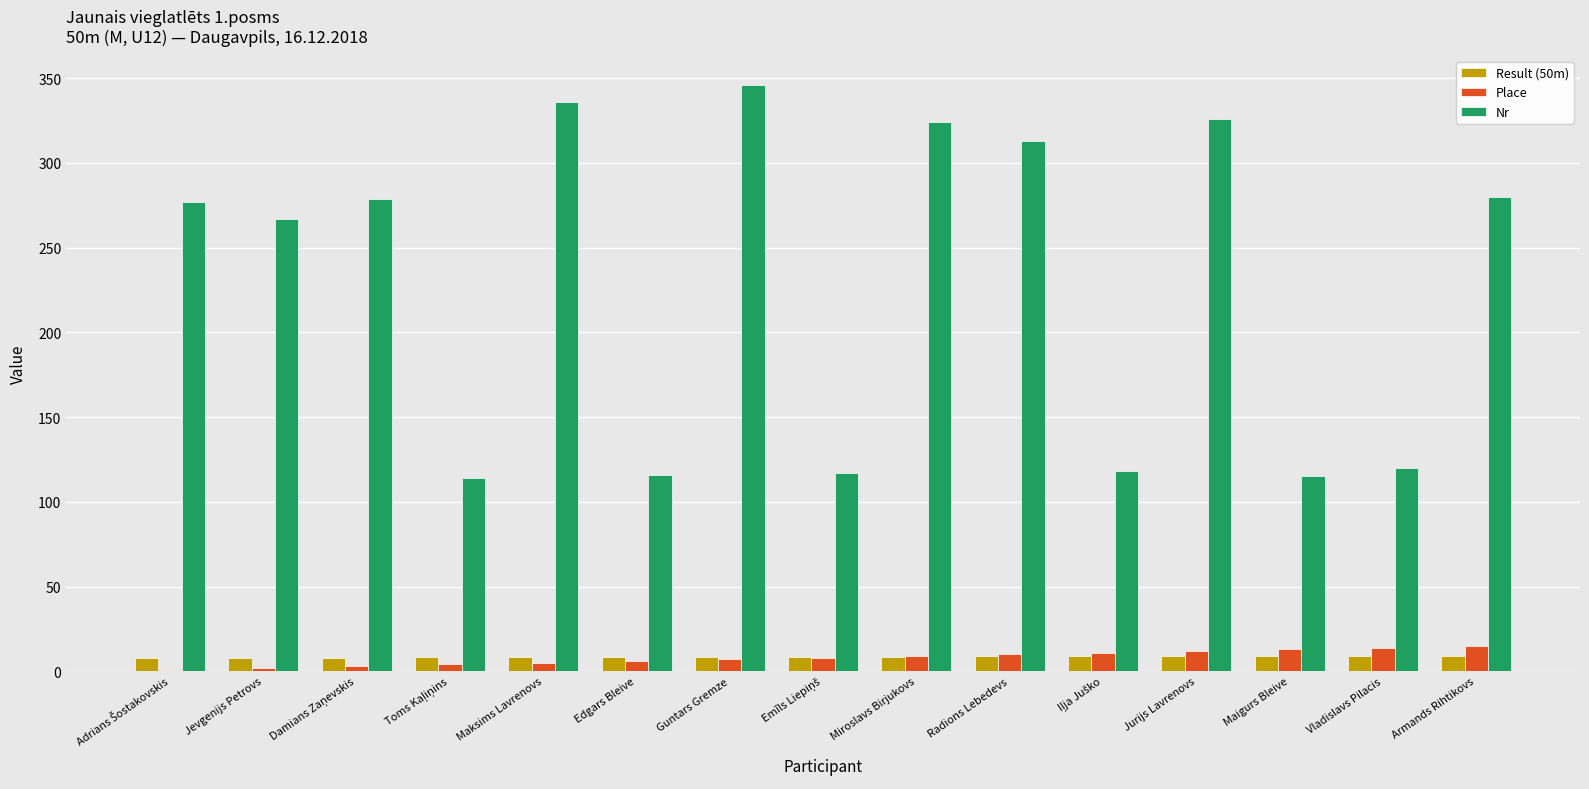

How many series are shown in this chart?

3